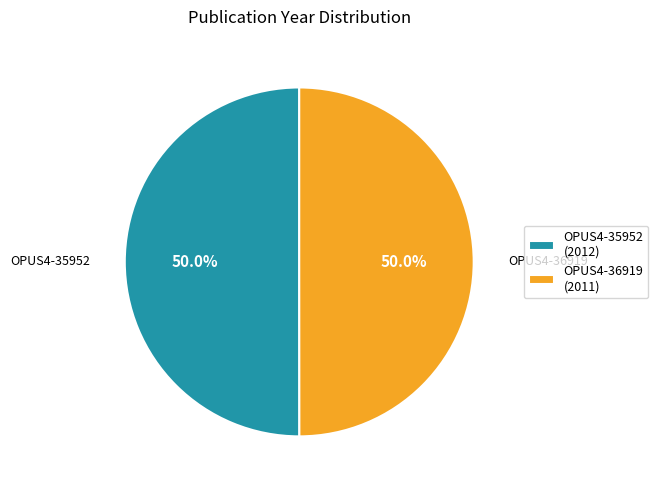

What percentage is the OPUS4-35952 slice, to the nearest percent?

50%